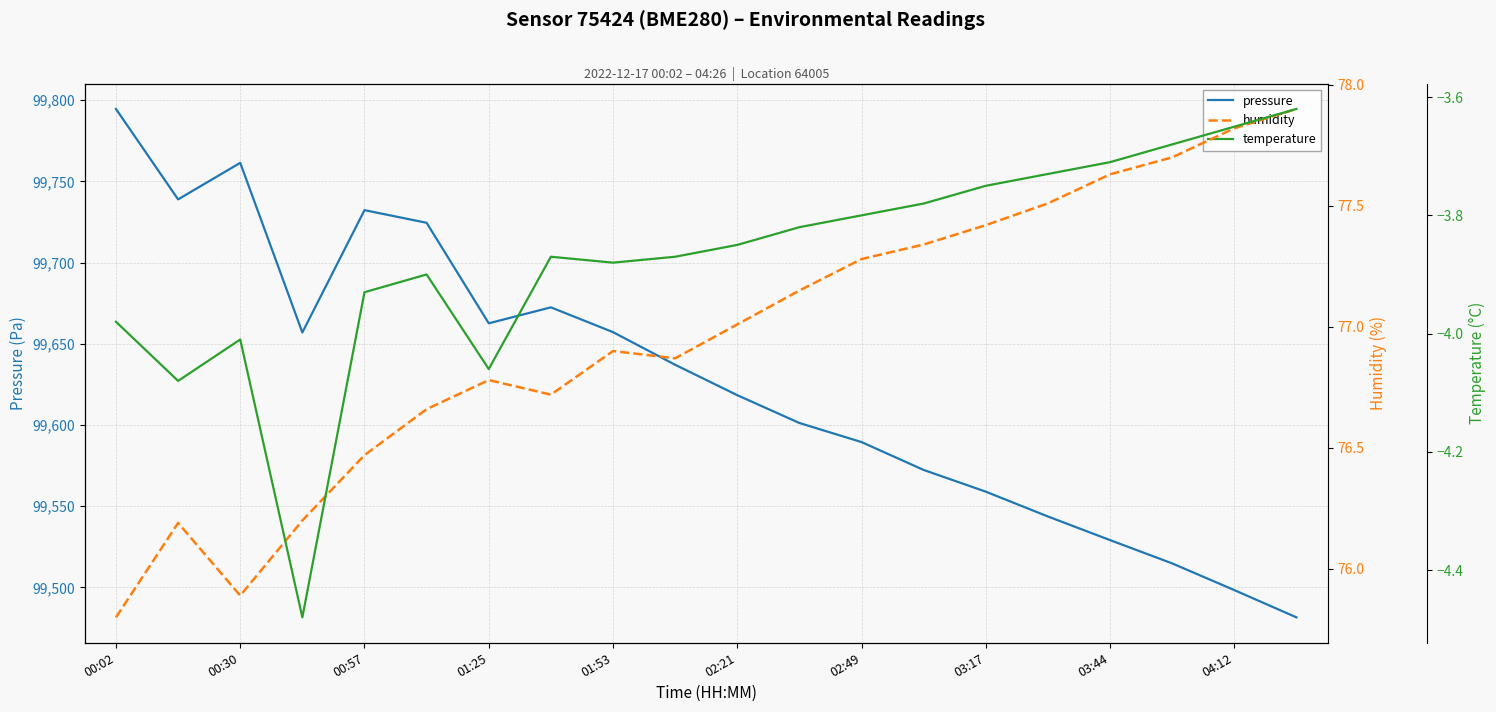

Which category has the highest value in the temperature series?

19